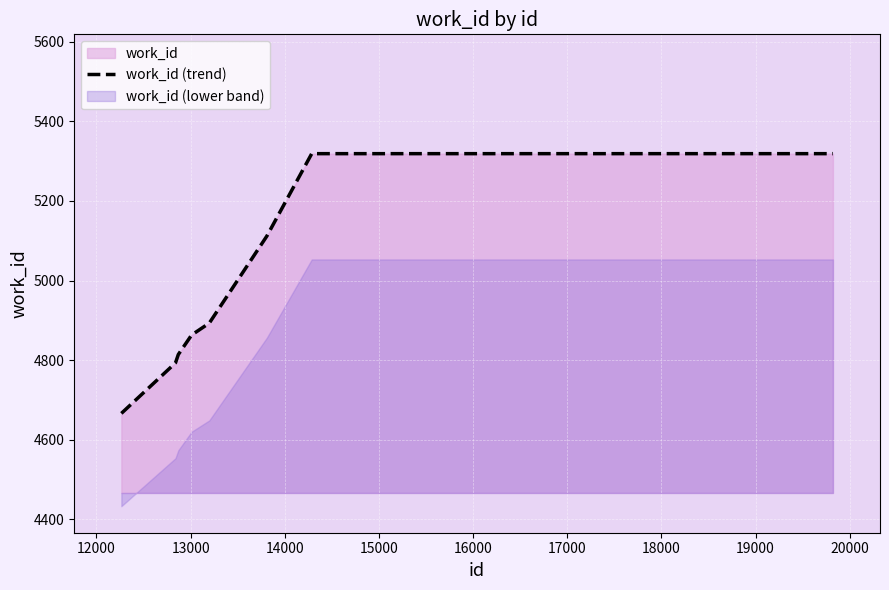

How many categories are shown in the chart?

9